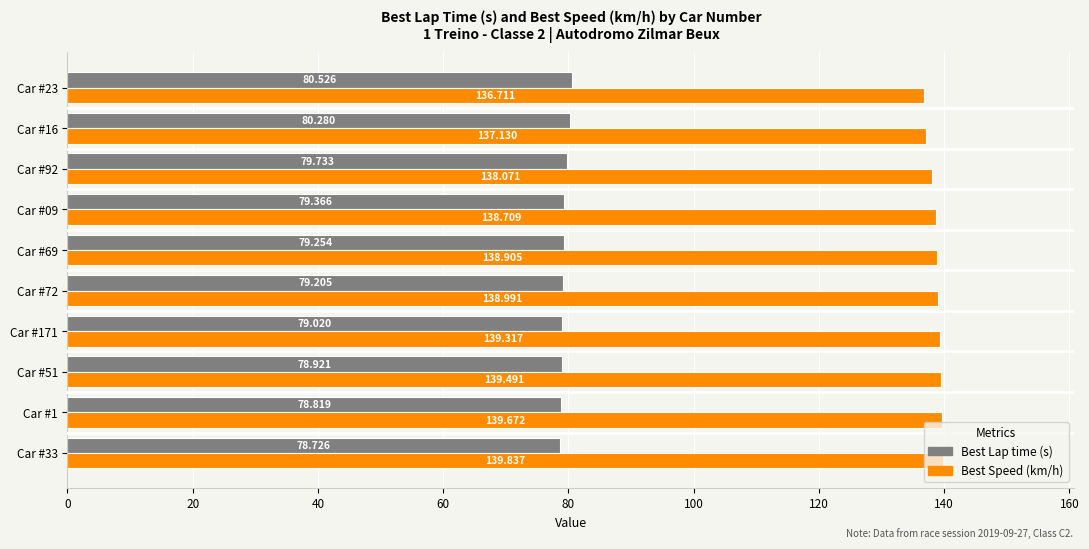

Reading right to left, list all the values displayed in this chart.

Best Lap time: 80.5	80.3	79.7	79.4	79.3	79.2	79.0	78.9	78.8	78.7
Best Speed: 136.7	137.1	138.1	138.7	138.9	139.0	139.3	139.5	139.7	139.8